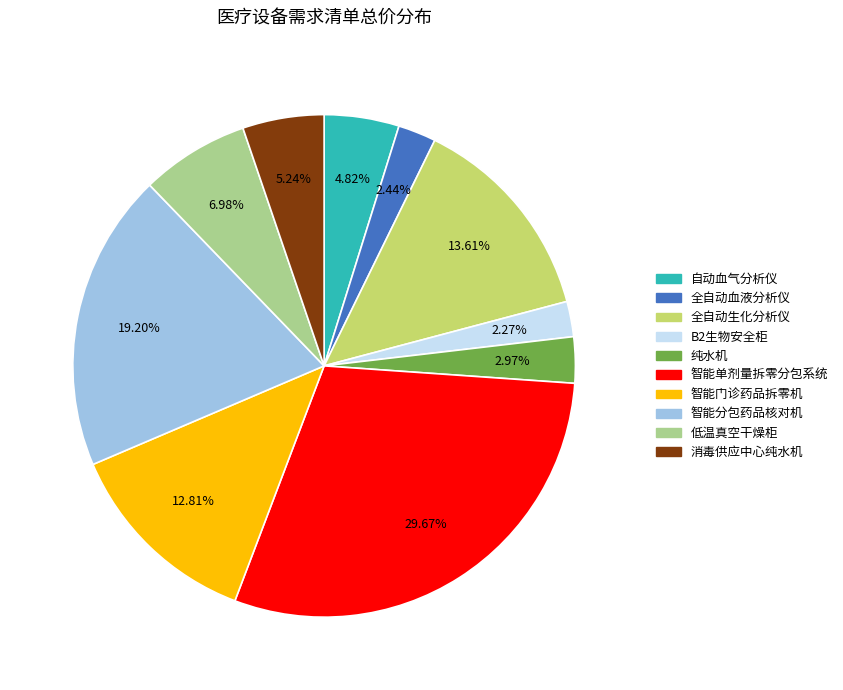

Combined, what portion of the pie is 自动血气分析仪 and 全自动生化分析仪?

18.4%